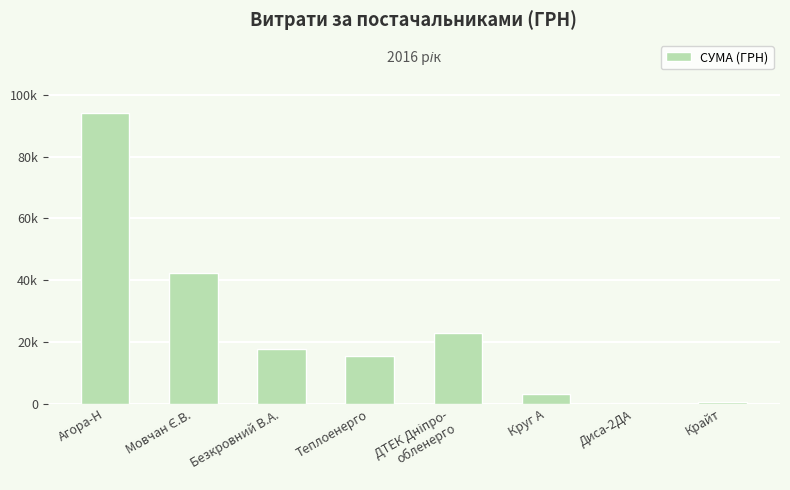

At which category does the chart reach its peak across all series?

Агора-Н